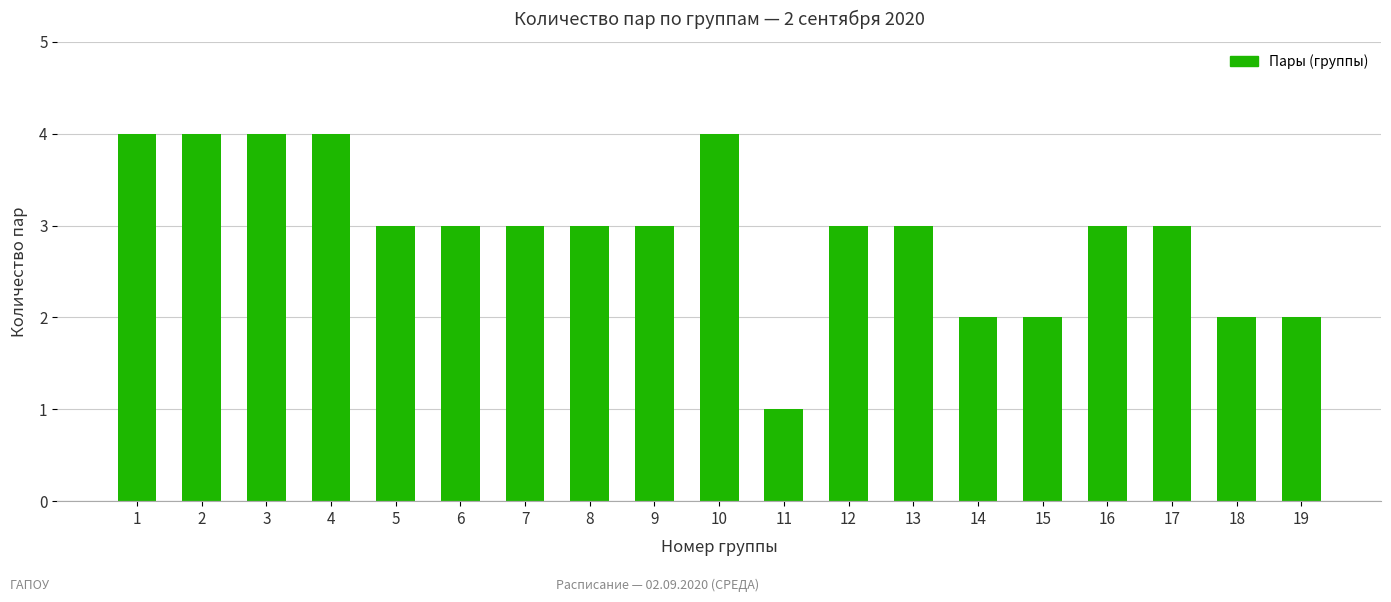

What is the difference between the maximum and minimum values?

3